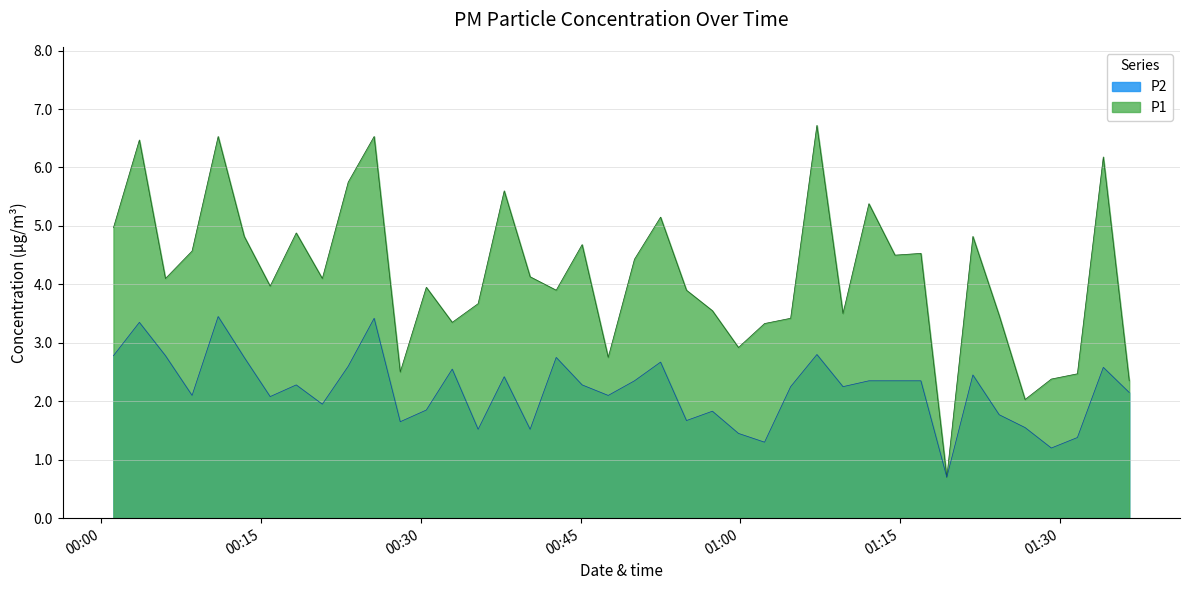

Which series has the largest total across all categories?

P1